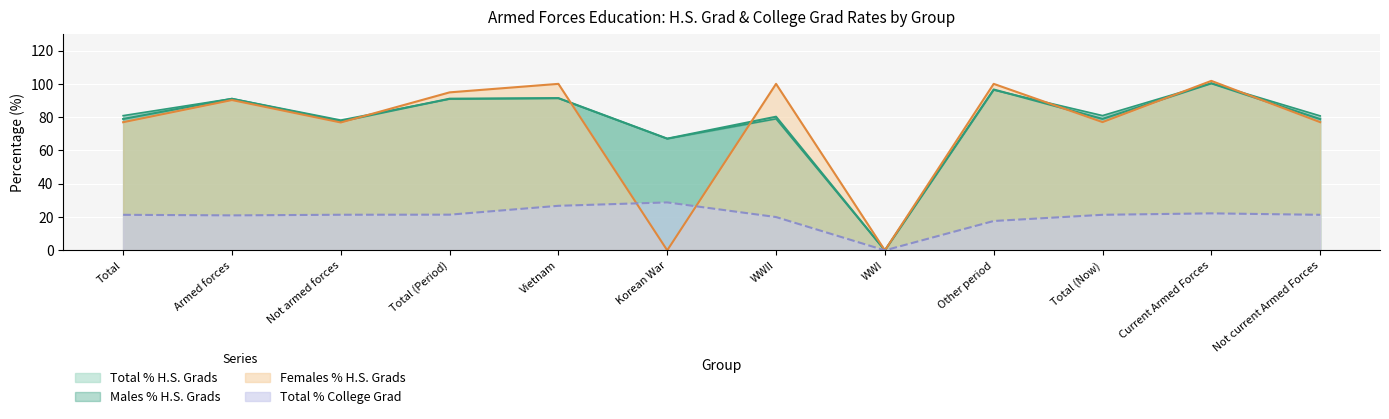

At how many categories does at least one series exceed 0?

11